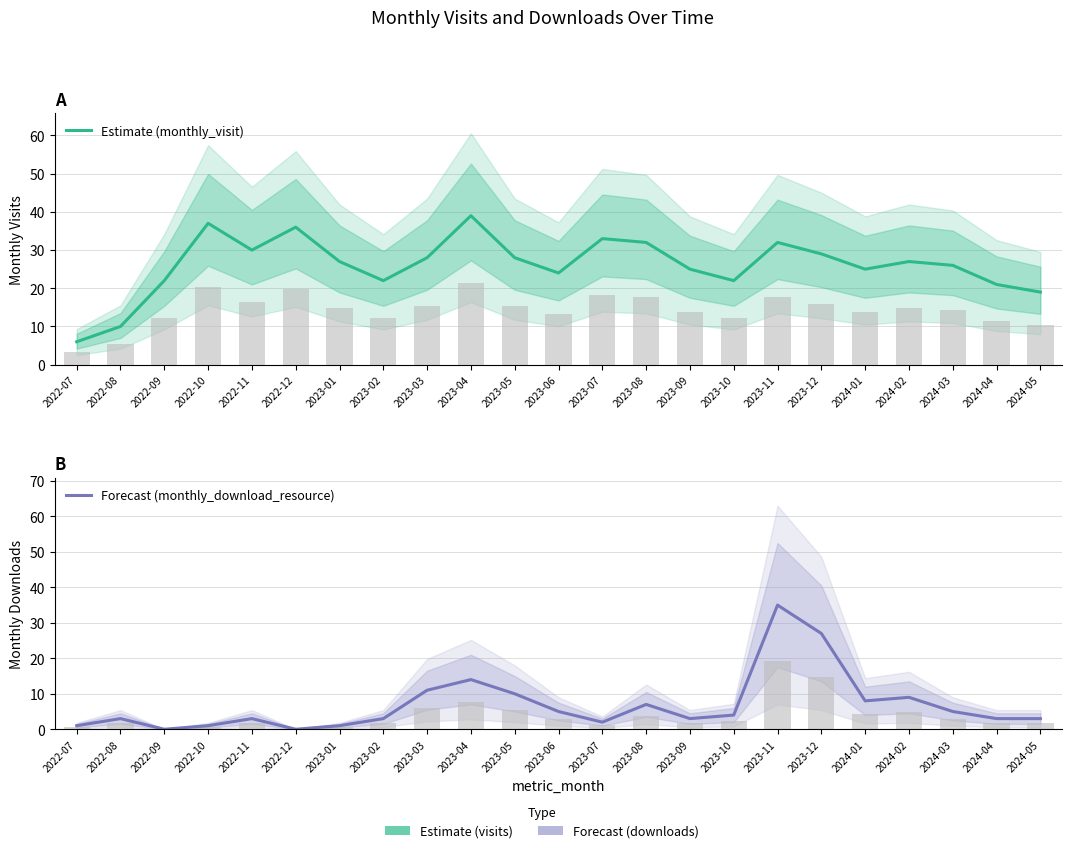

At how many categories does at least one series exceed 17?

21